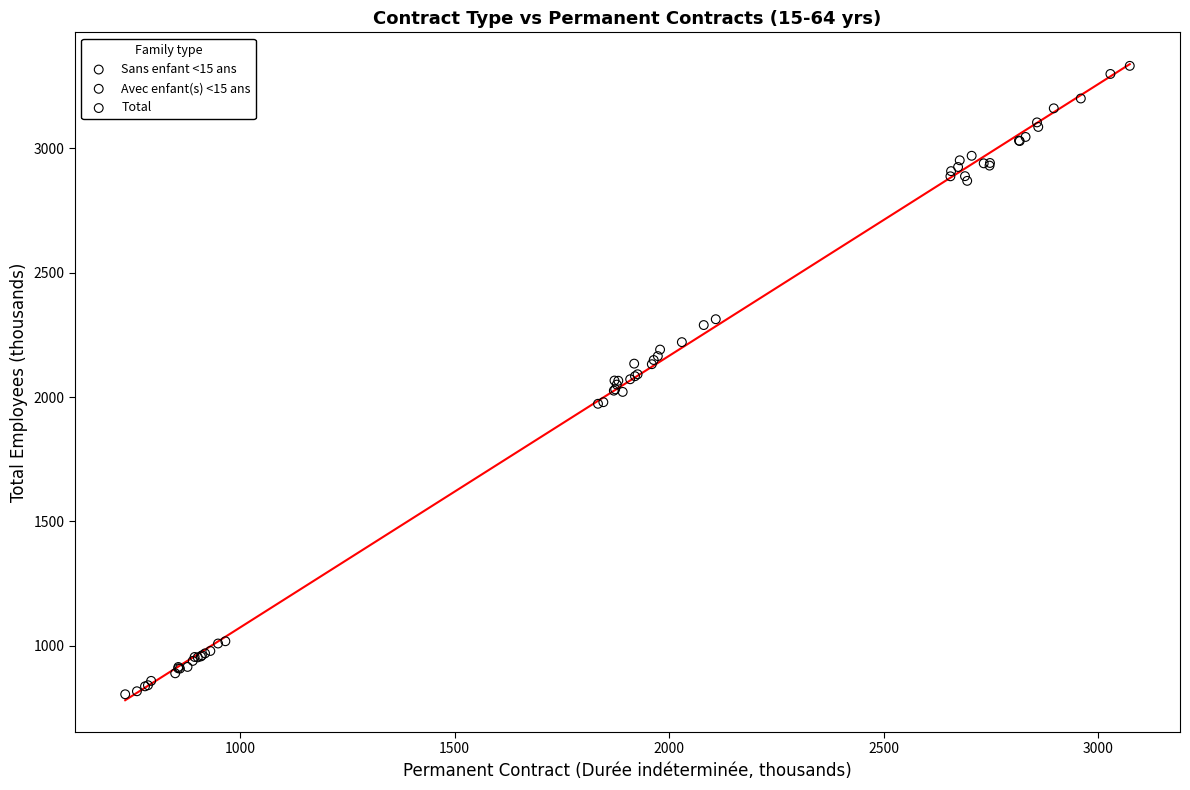

Which series has the widest spread of Y values?

Total